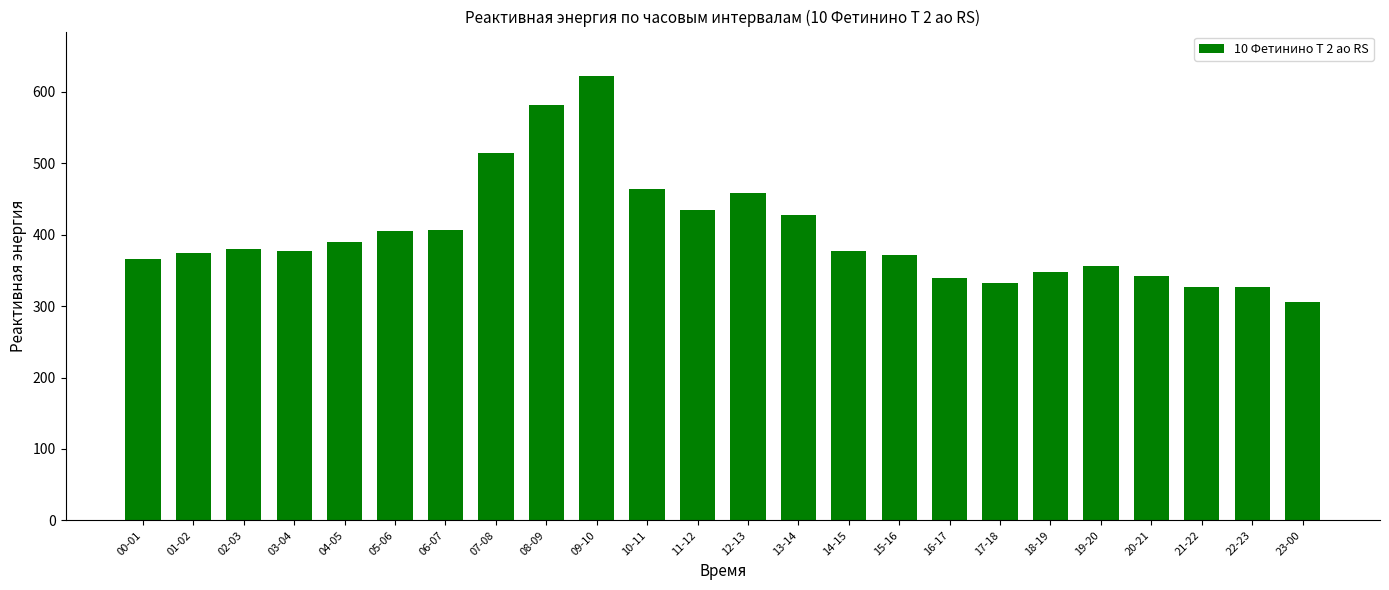

What is the difference between the maximum and minimum values?

316.0